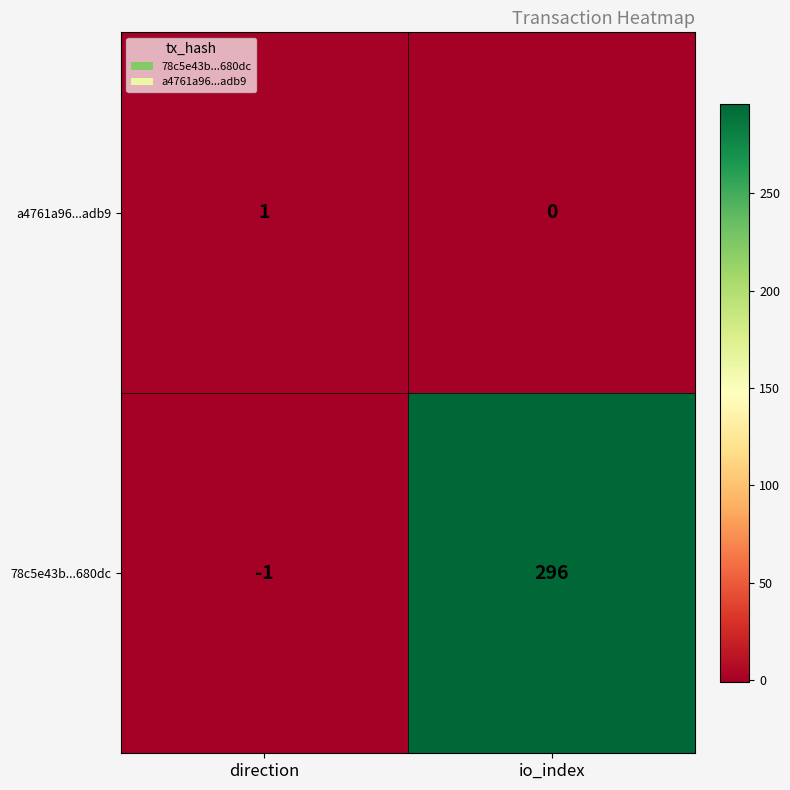

Which series has the largest range (max minus min)?

78c5e43b...680dc